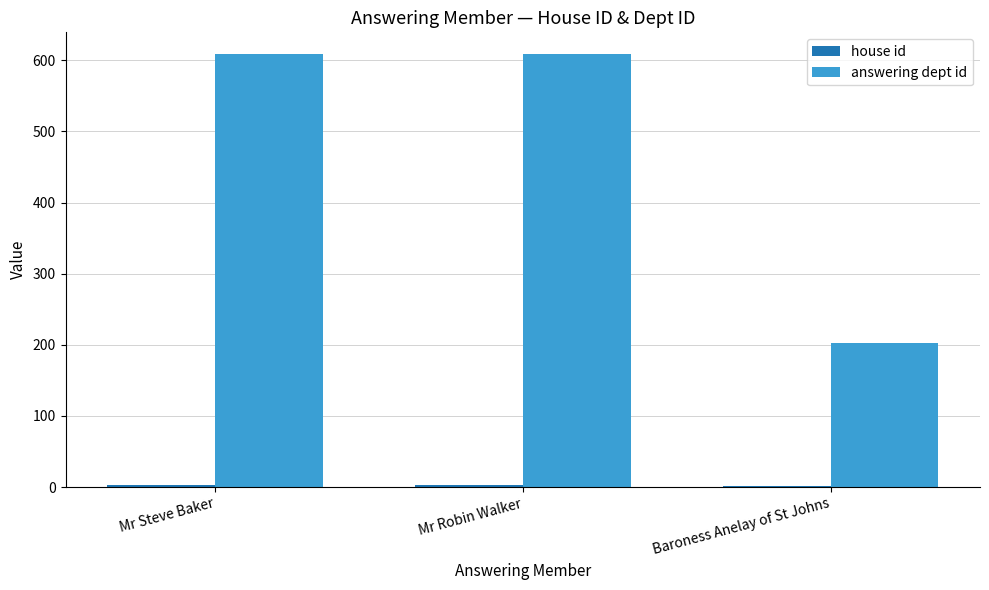

Which series has the widest spread of values?

answering dept id